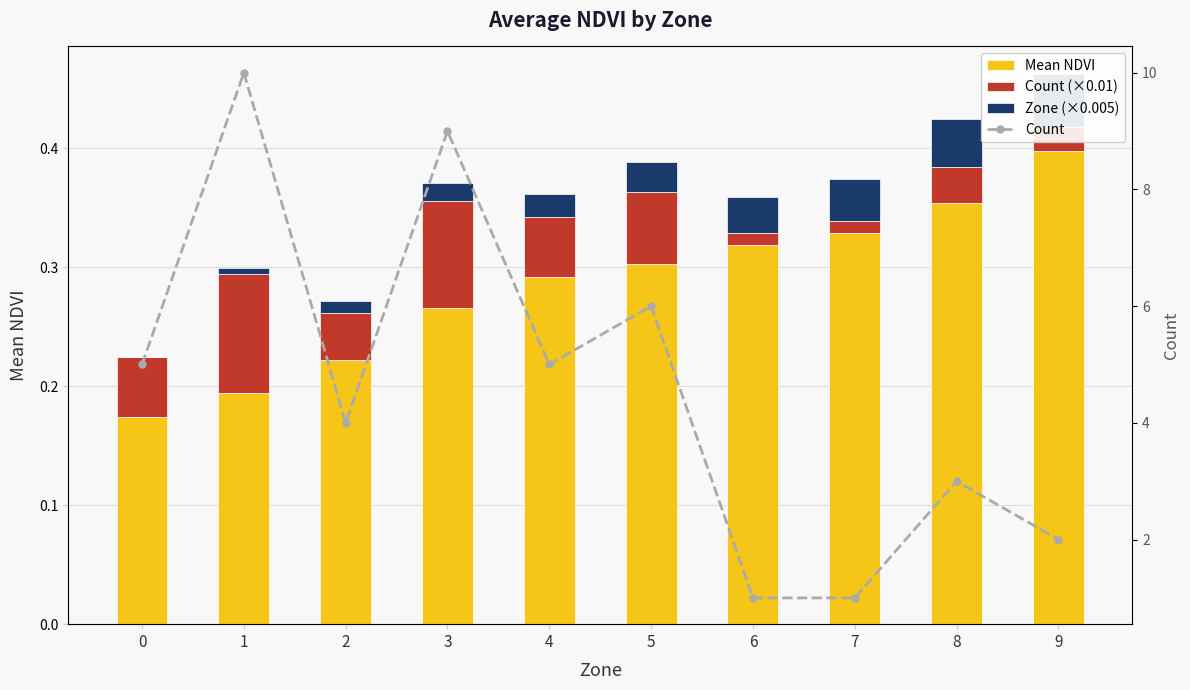

How many groups of bars are there?

10